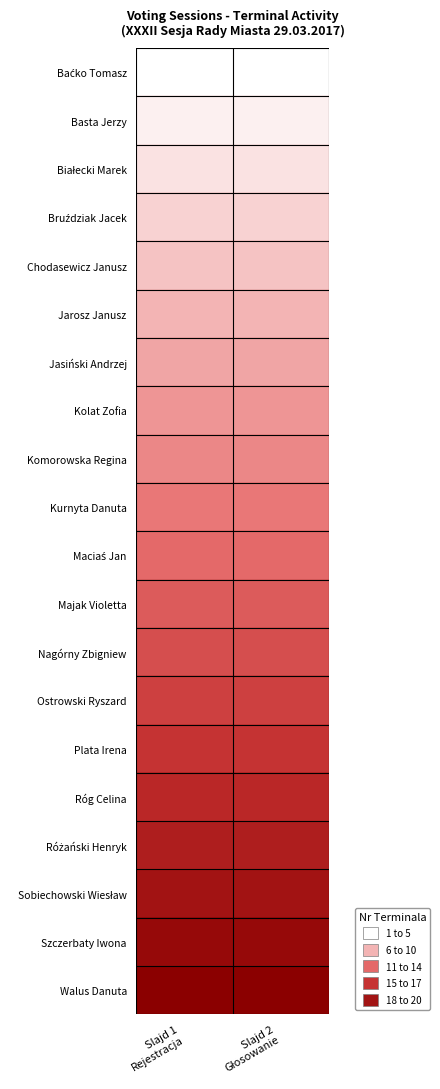

At Slajd 1 Rejestracja, list the series in order from smallest to largest.

Baćko Tomasz, Basta Jerzy, Białecki Marek, Bruździak Jacek, Chodasewicz Janusz, Jarosz Janusz, Jasiński Andrzej, Kolat Zofia, Komorowska Regina, Kurnyta Danuta, Maciaś Jan, Majak Violetta, Nagórny Zbigniew, Ostrowski Ryszard, Plata Irena, Róg Celina, Różański Henryk, Sobiechowski Wiesław, Szczerbaty Iwona, Walus Danuta